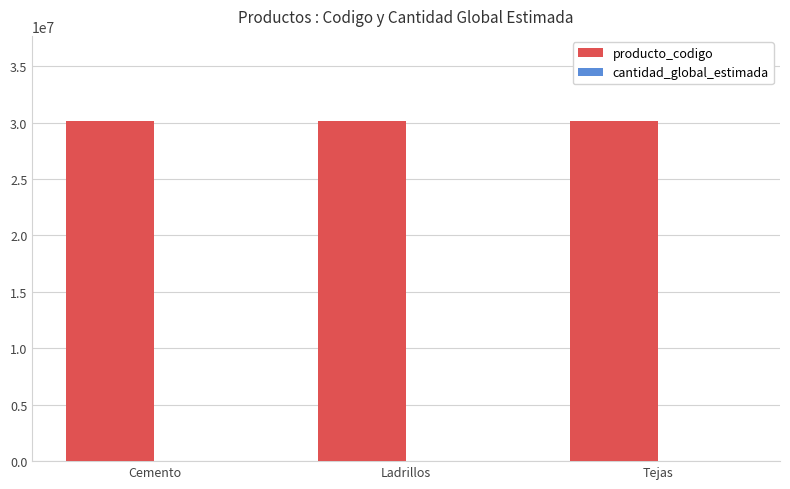

What is the total value across all series at Tejas?

30151507